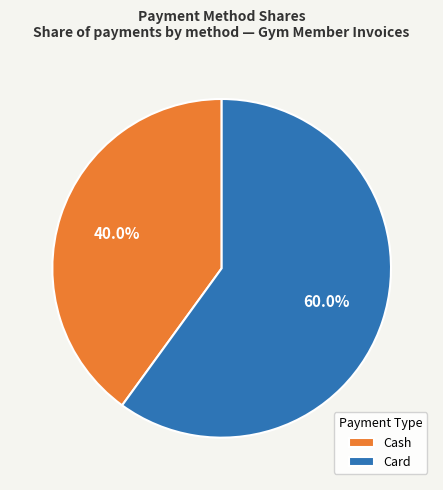

Is there a majority slice in this chart?

Yes